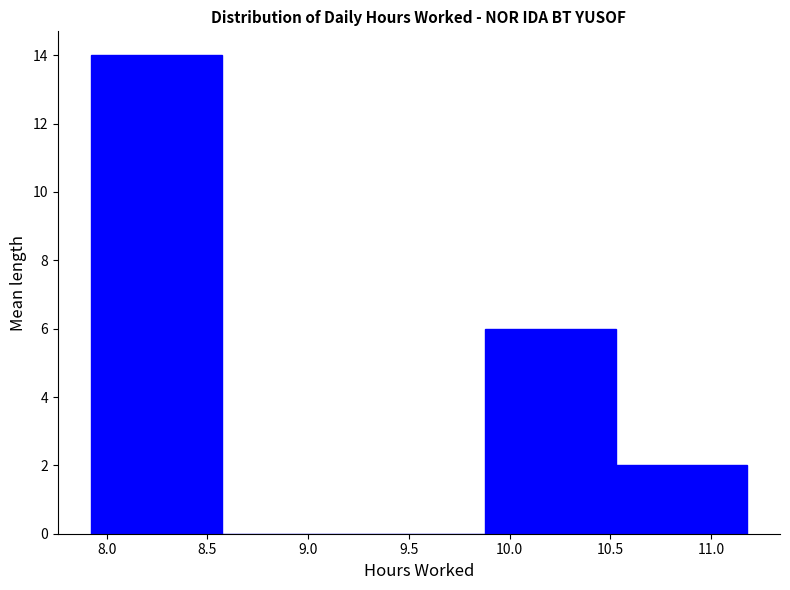

How tall is the bar that spans 7.90 to 8.55 on the x-axis? Neither the bar edges nor the heights are printed on the chart, so give them approximately, as read against the axes.

14